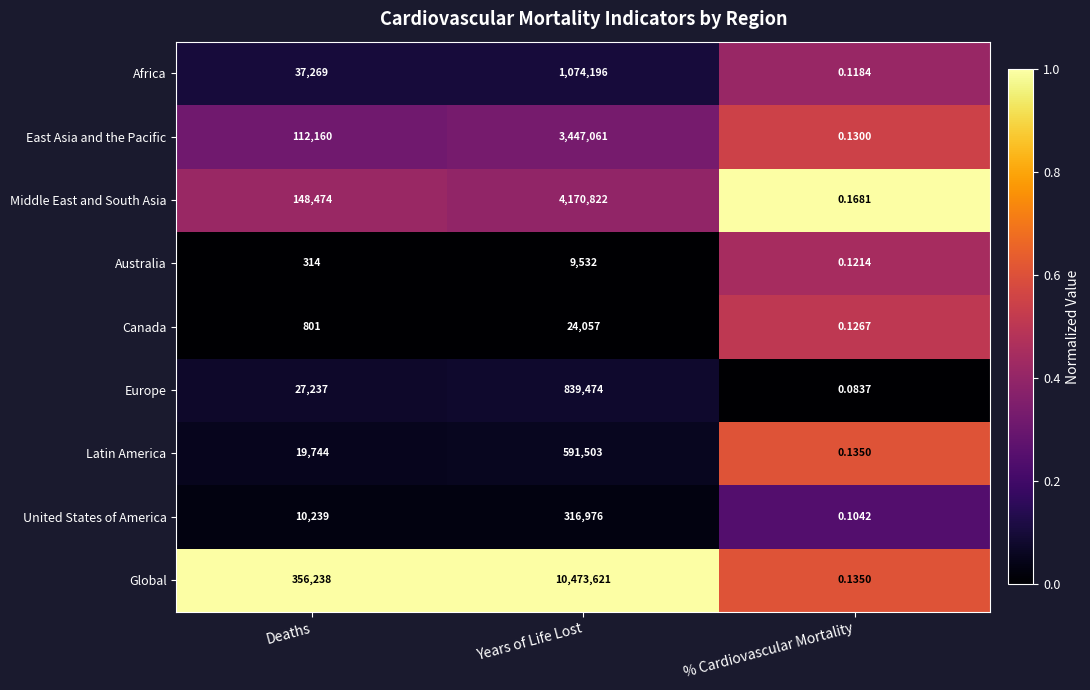

At how many categories does at least one series exceed 0?

3